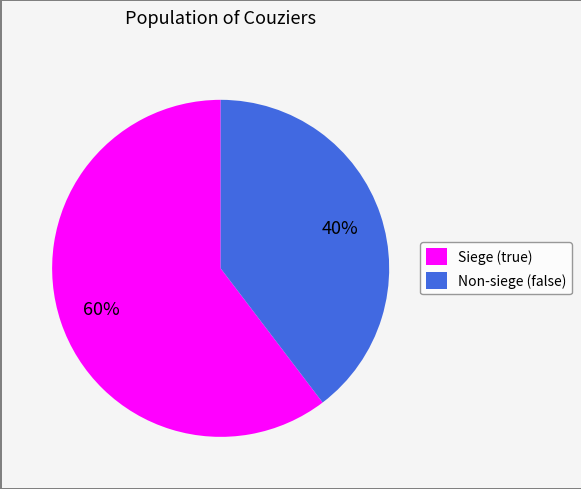

Rank the categories by value from highest to lowest.

Siege (true), Non-siege (false)